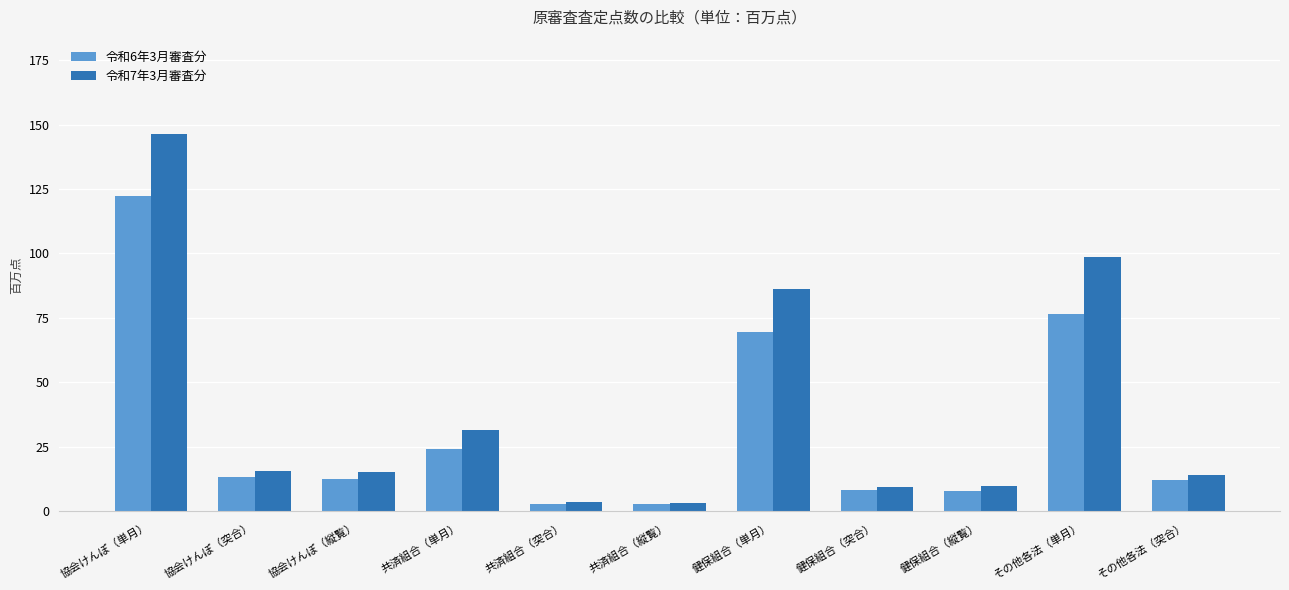

What are all the series names shown in the legend?

令和6年3月審査分, 令和7年3月審査分